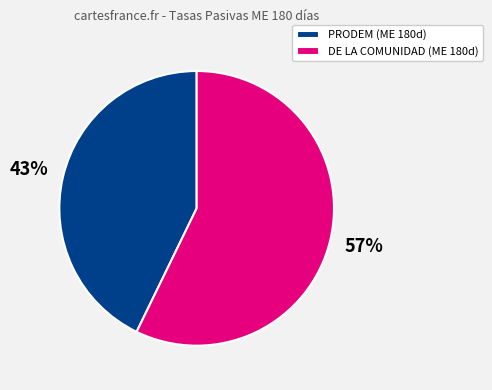

Which slice is the smallest?

PRODEM (ME 180d)